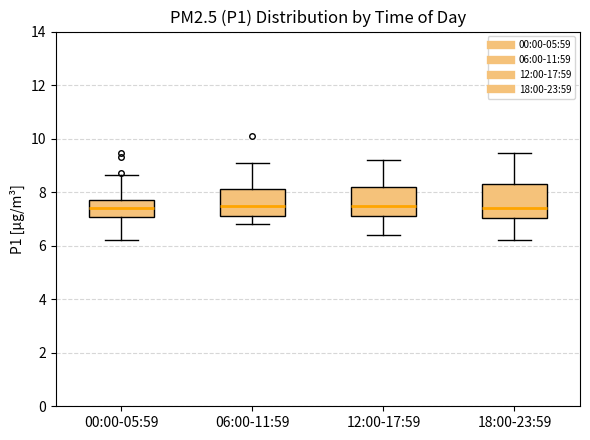

Reading left to right, read every box against the y-axis: the position of its median line, the range the box covers, and the ends of its whiskers. The values are not printed on the chart, so give them approximately, as read against the axis.

00:00-05:59: median 7.4, box 7.0 to 7.8, whiskers 6.2 to 8.6
06:00-11:59: median 7.6, box 7.2 to 8.2, whiskers 6.8 to 9.2
12:00-17:59: median 7.6, box 7.2 to 8.2, whiskers 6.4 to 9.2
18:00-23:59: median 7.4, box 7.0 to 8.4, whiskers 6.2 to 9.4